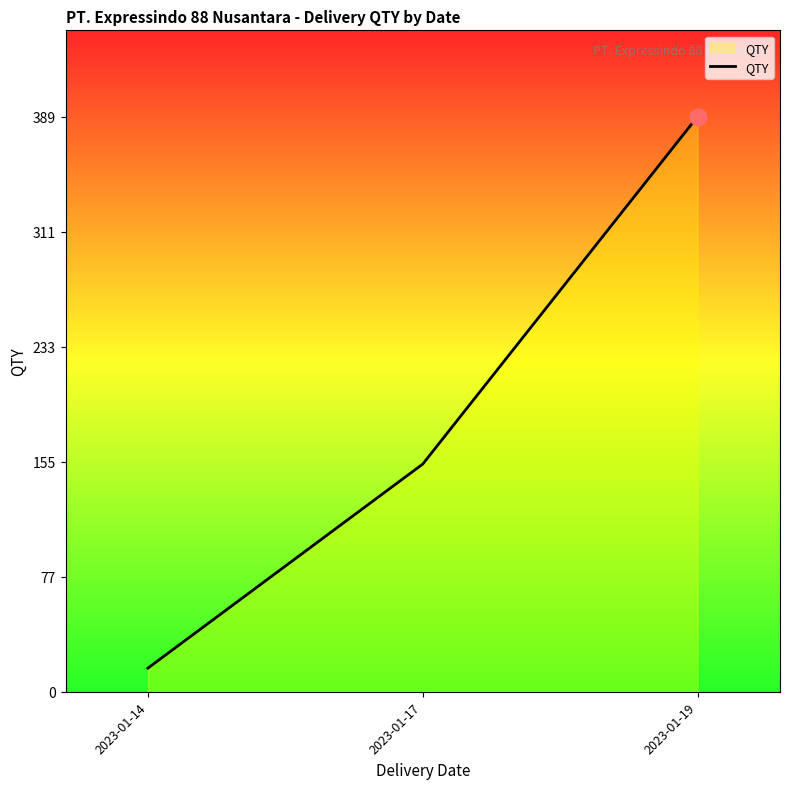

What is the change in value from 2023-01-14 to 2023-01-19?

+373